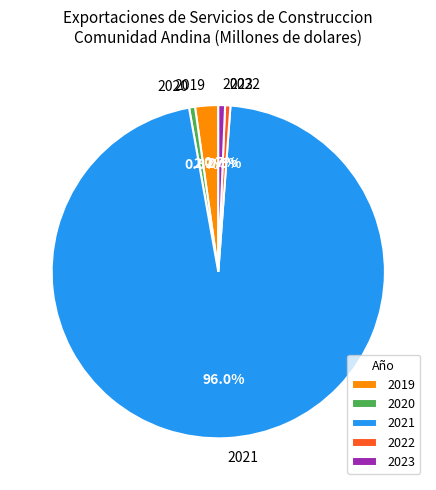

What percentage is NOT represented by 2019?

97.8%